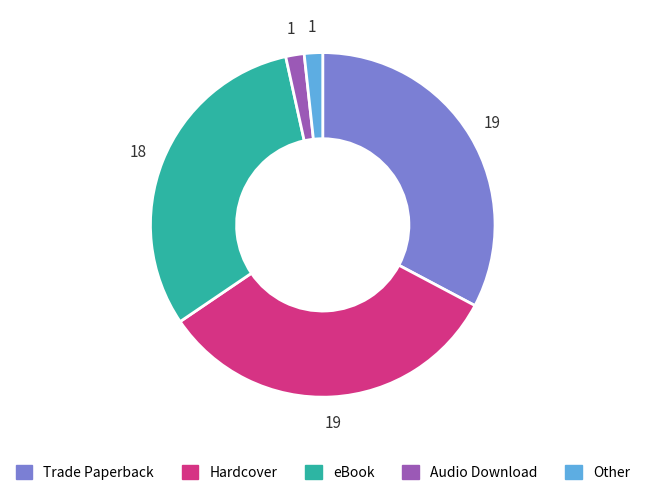

True or false: Hardcover accounts for 33% of the total.

True